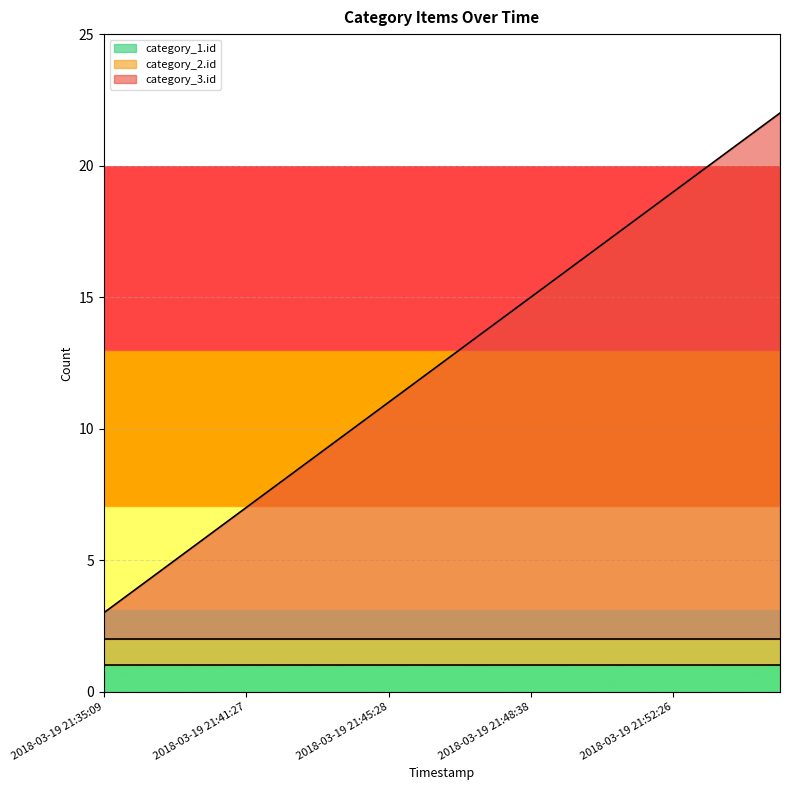

True or false: category_2.id and category_1.id intersect in this chart.

False